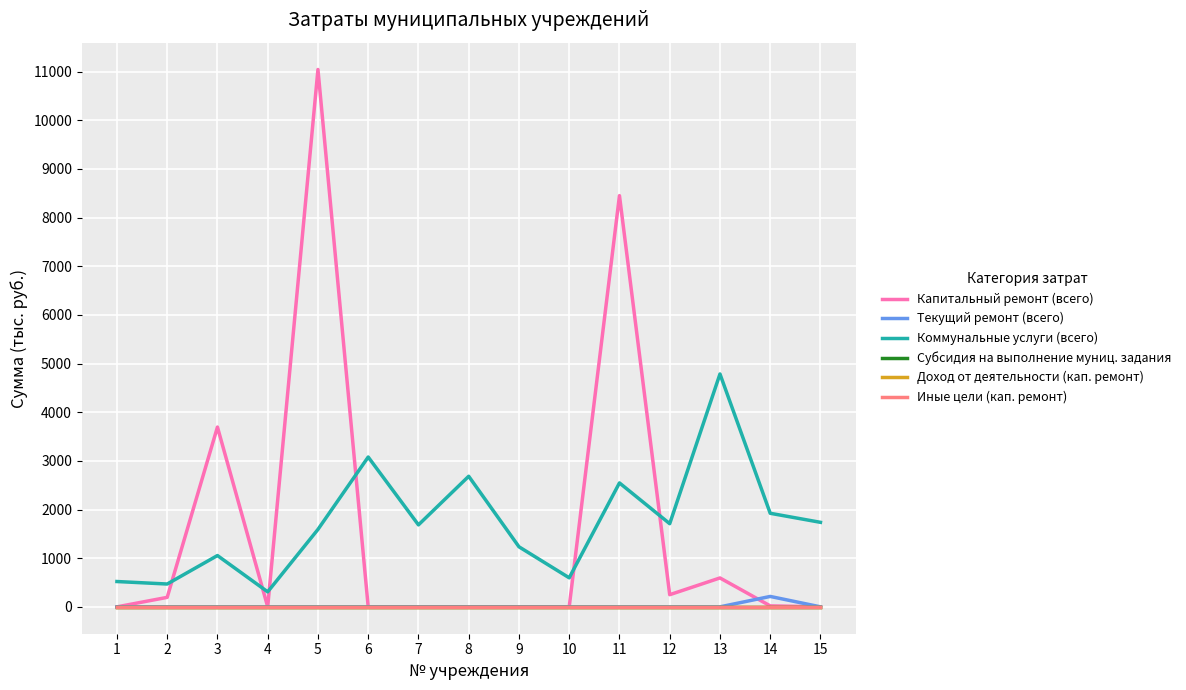

In Текущий ремонт (всего), how many points are higher than both neighbors (excluding endpoints)?

1